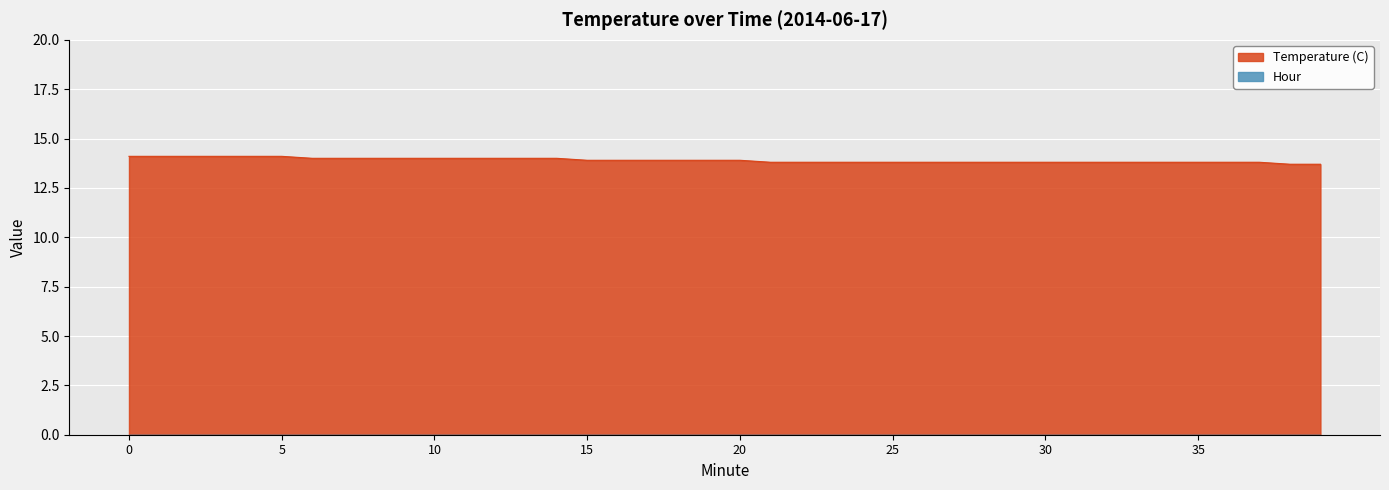

Approximately how many times larger is the value at 23 compared to 15?

1.0